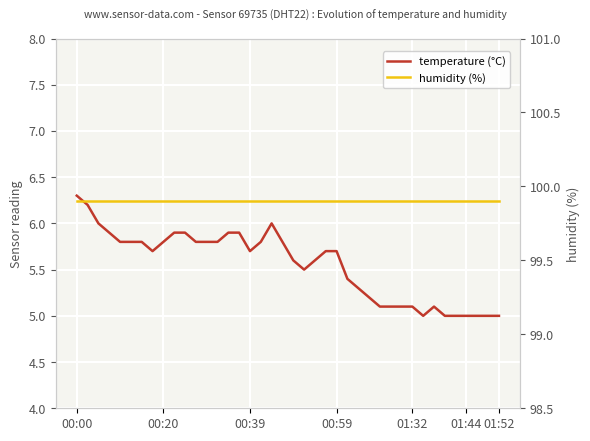

Which has a higher value, 13 or 30?

13